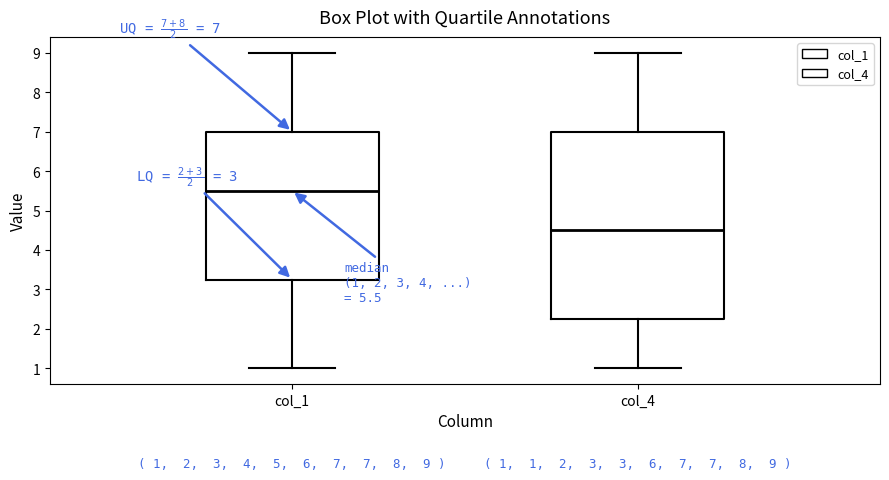

Comparing the boxes themselves (not the whiskers), which one is the tallest?

col_4